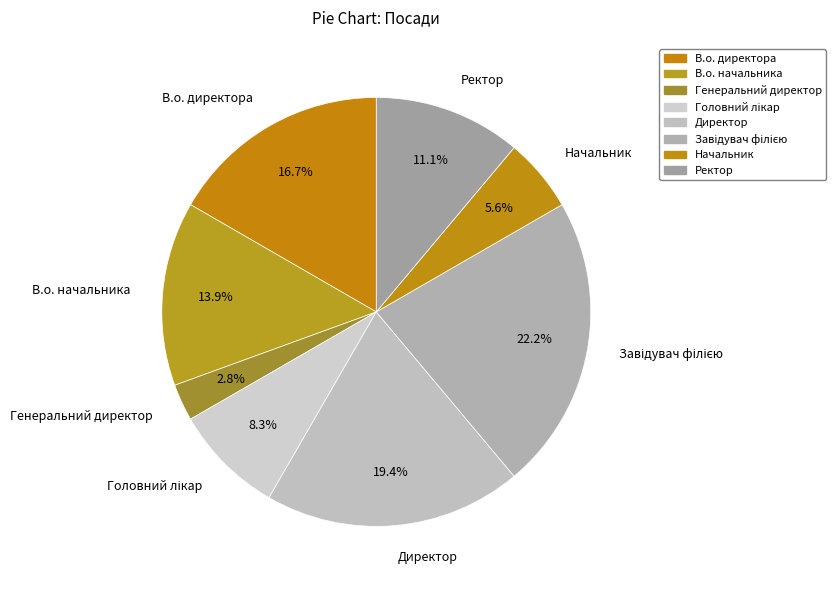

Between Генеральний директор and В.о. директора, which is larger?

В.о. директора